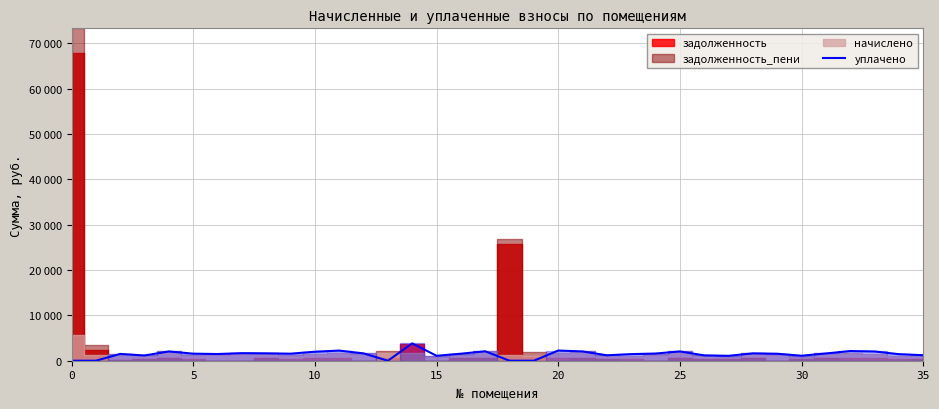

How many lines are shown in the chart?

1